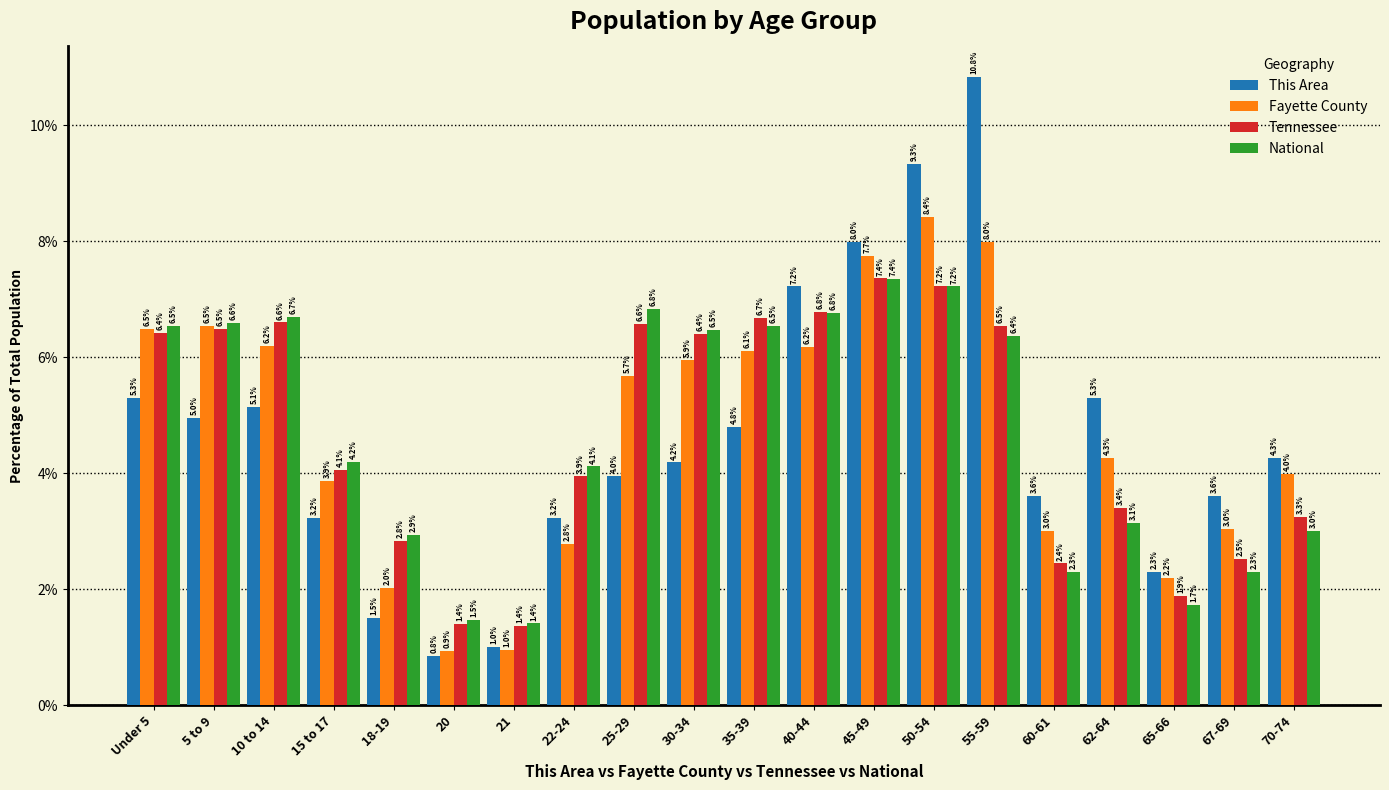

Which category has the highest value in the Fayette County series?

50-54